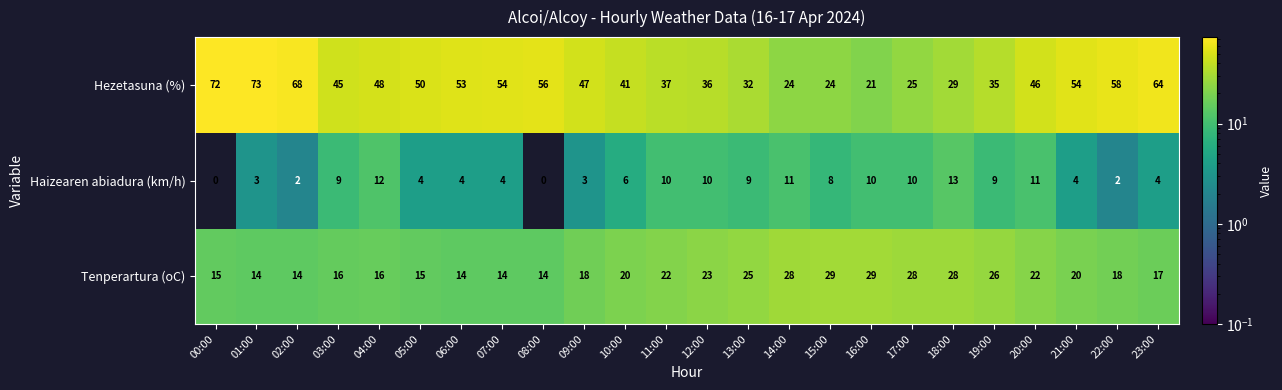

Read the Tenperartura (oC) value at 21:00, to the nearest 5.

20